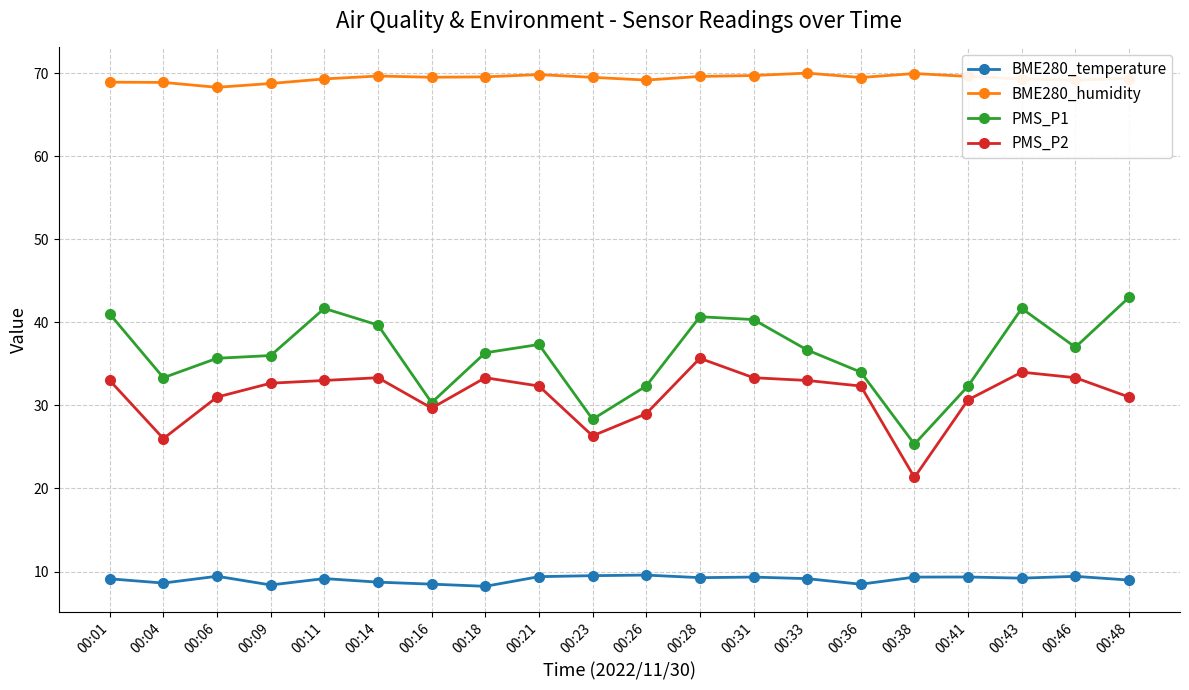

What are all the series names shown in the legend?

BME280_temperature, BME280_humidity, PMS_P1, PMS_P2